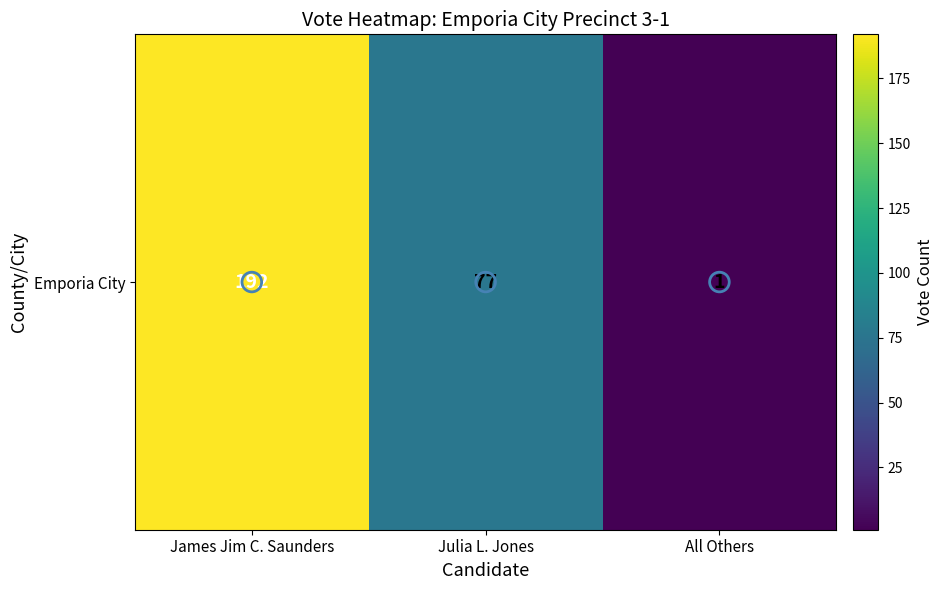

List the labels in order of value, smallest first.

All Others, Julia L. Jones, James Jim C. Saunders